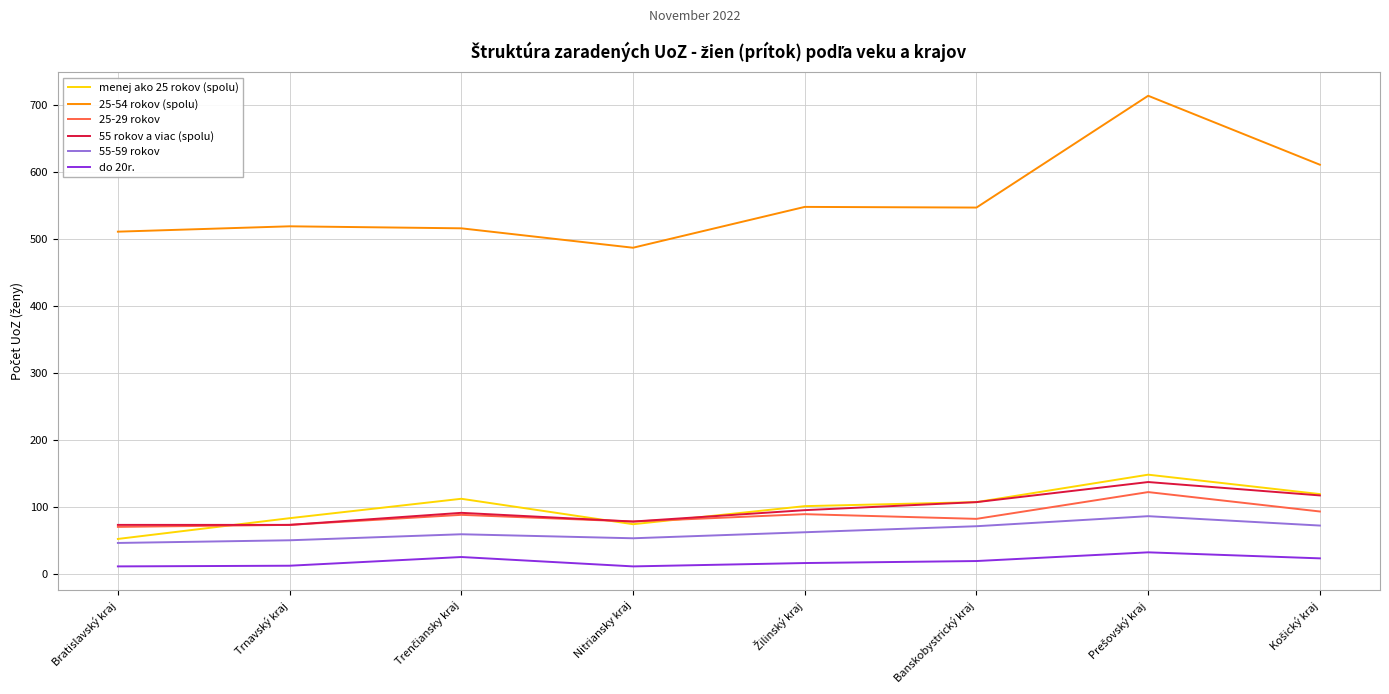

Is the value of 55 rokov a viac (spolu) at Nitriansky kraj greater than the value of do 20r. at Banskobystrický kraj?

Yes